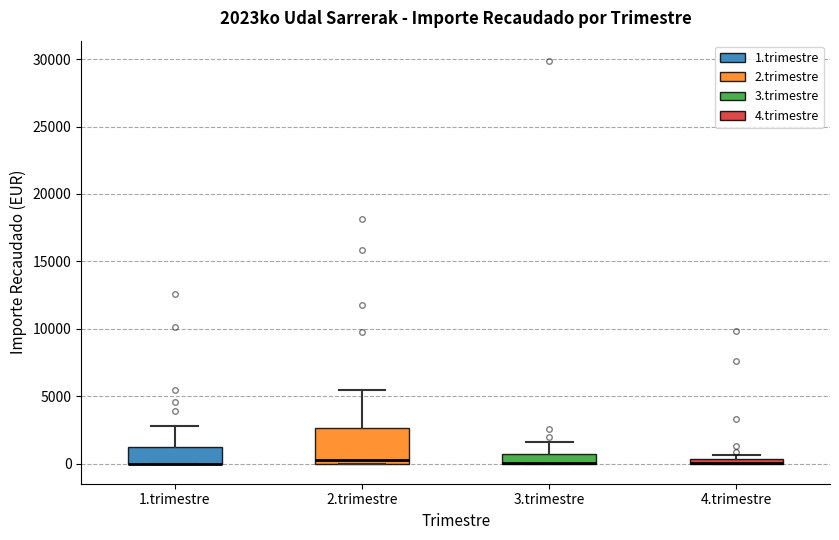

Comparing the boxes themselves (not the whiskers), which one is the tallest?

2.trimestre